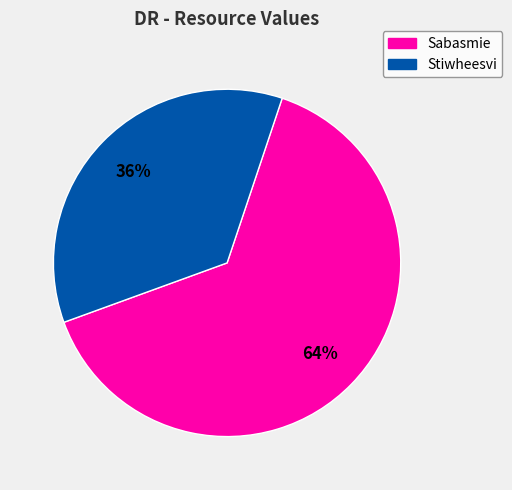

To the nearest percent, what is the average slice percentage?

50%